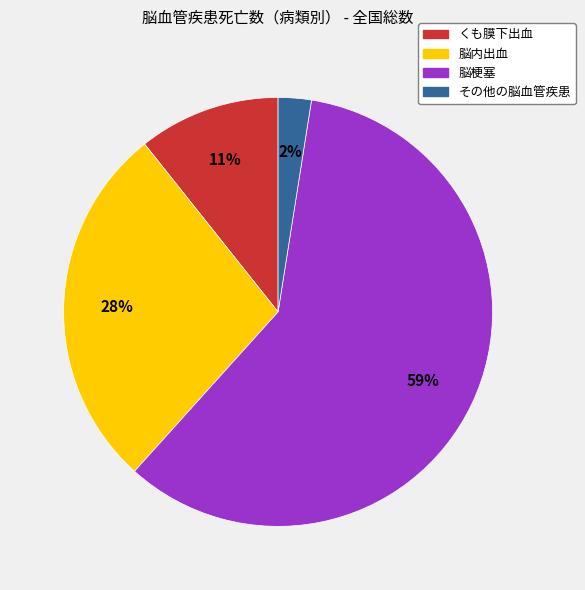

To the nearest percent, what portion does 脳内出血 represent?

28%